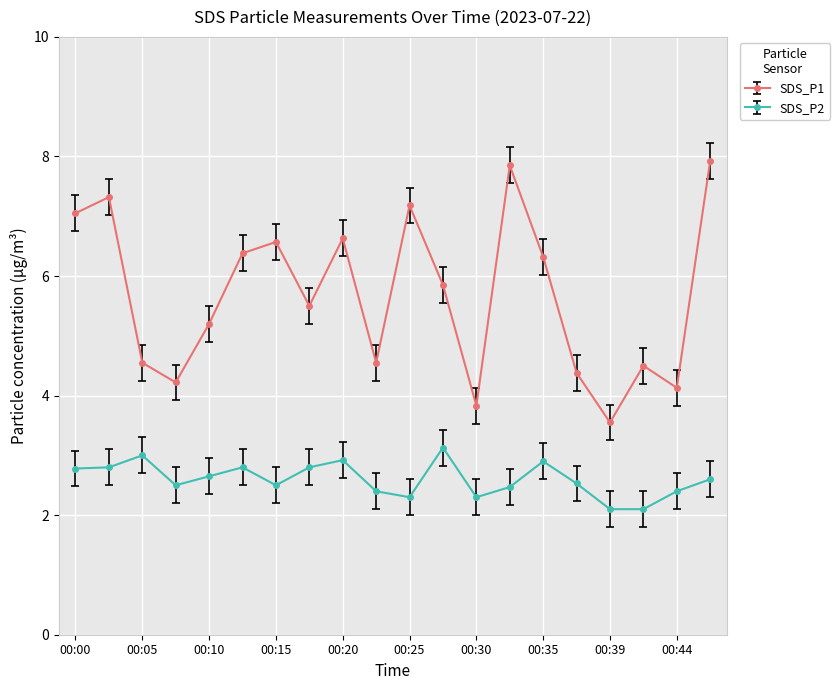

Which series has the largest range (max minus min)?

SDS_P1